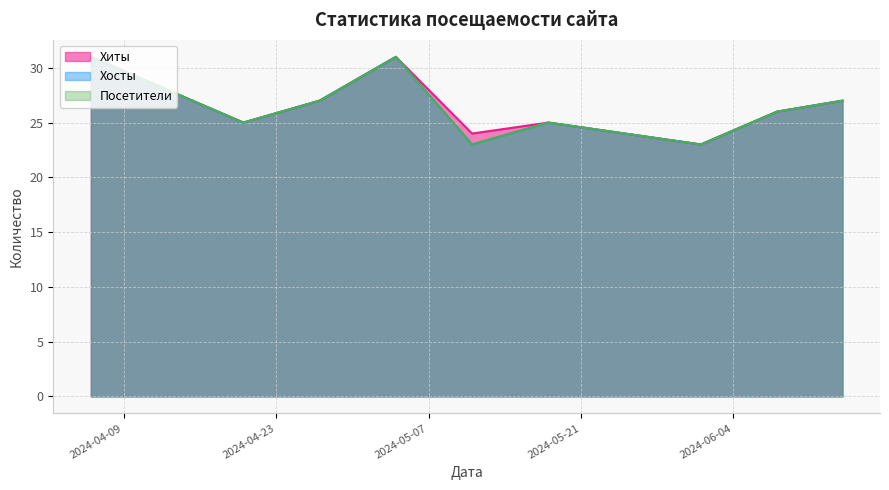

Is it true that Хиты equals 28 at 2024-04-13?

True